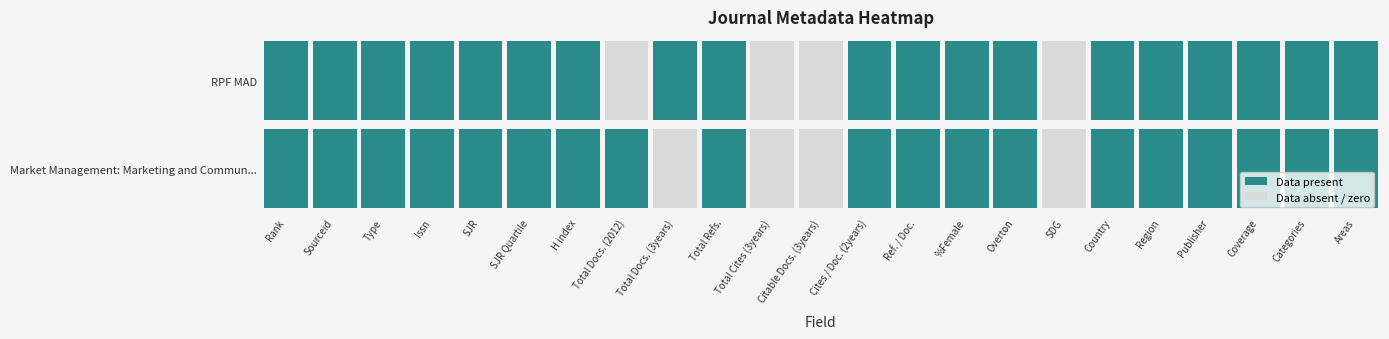

Which series has the largest total across all categories?

Market Management: Marketing and Commun...